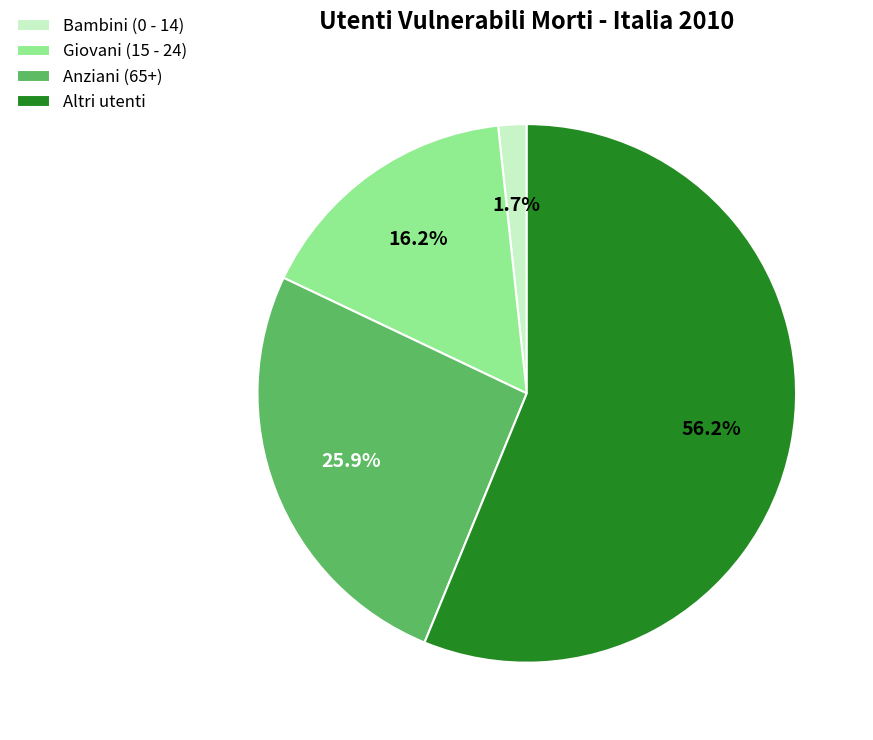

To the nearest percent, what portion does Giovani (15 - 24) represent?

16%